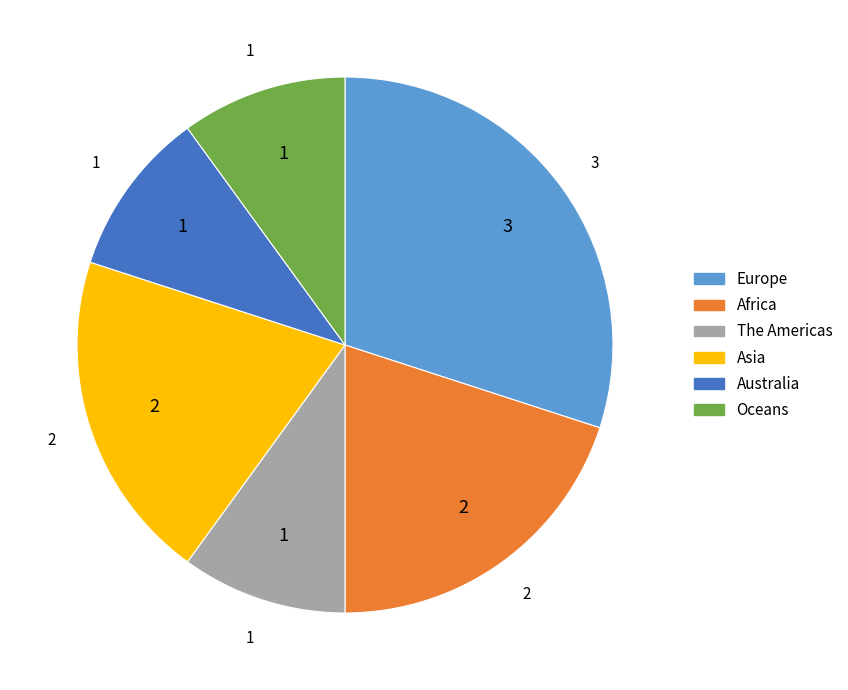

What is the ratio of the value at Europe to the value at Australia?

3.0